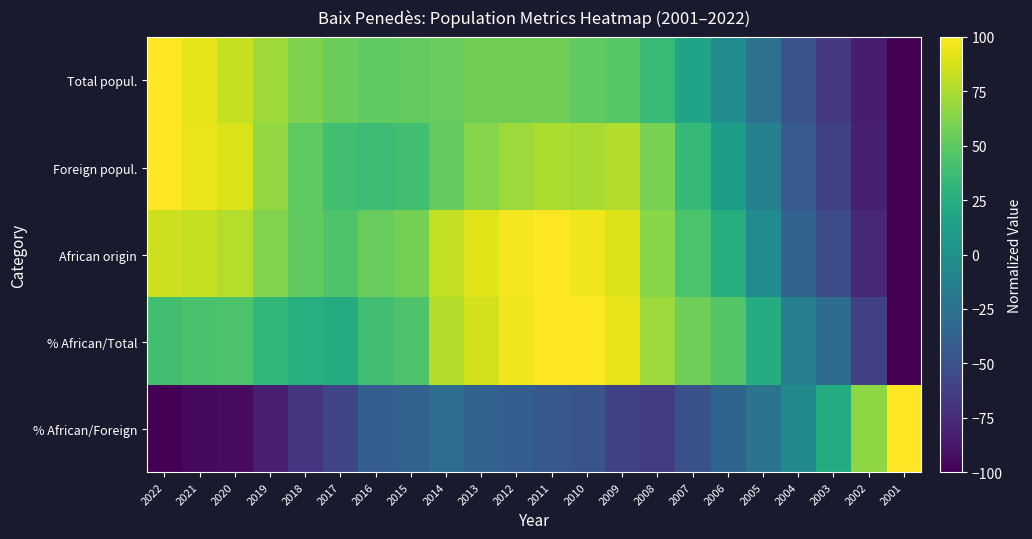

What is the difference between the highest and lowest values at 2017?

113.8